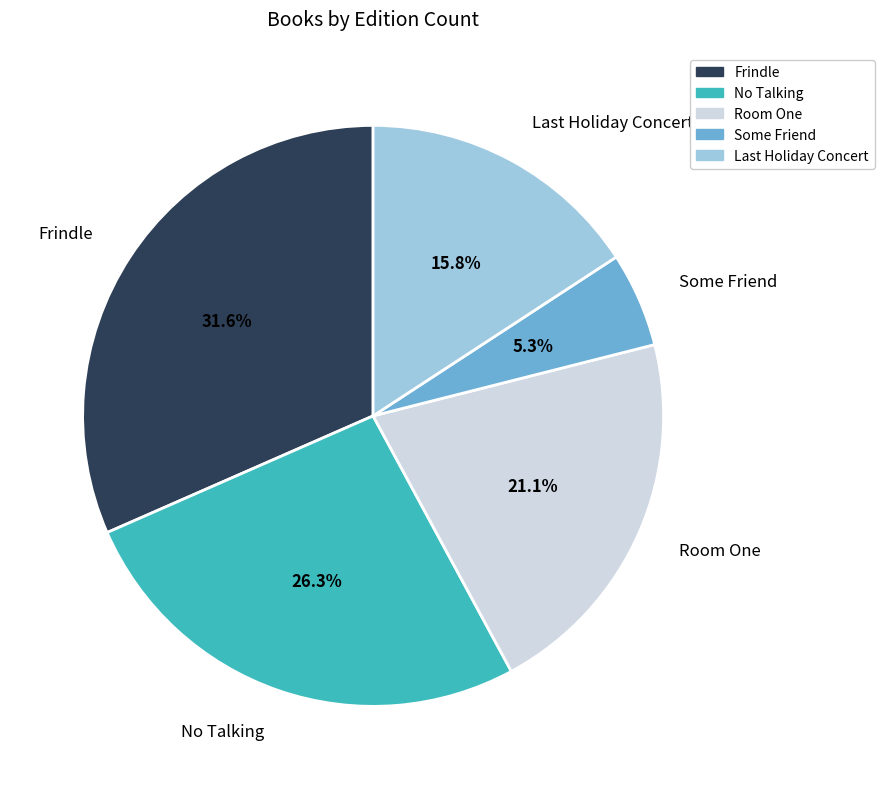

True or false: Some Friend accounts for 5% of the total.

True